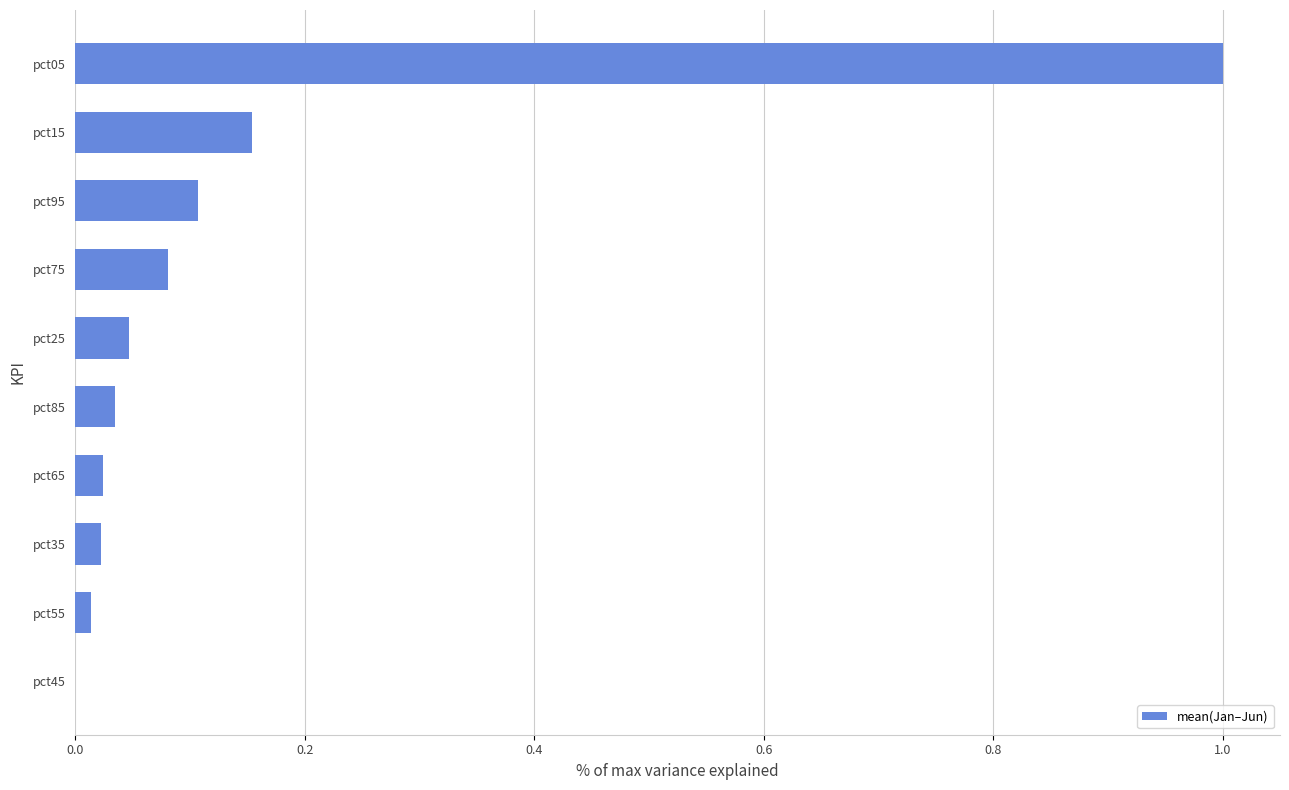

At which category does the chart reach its peak across all series?

pct05